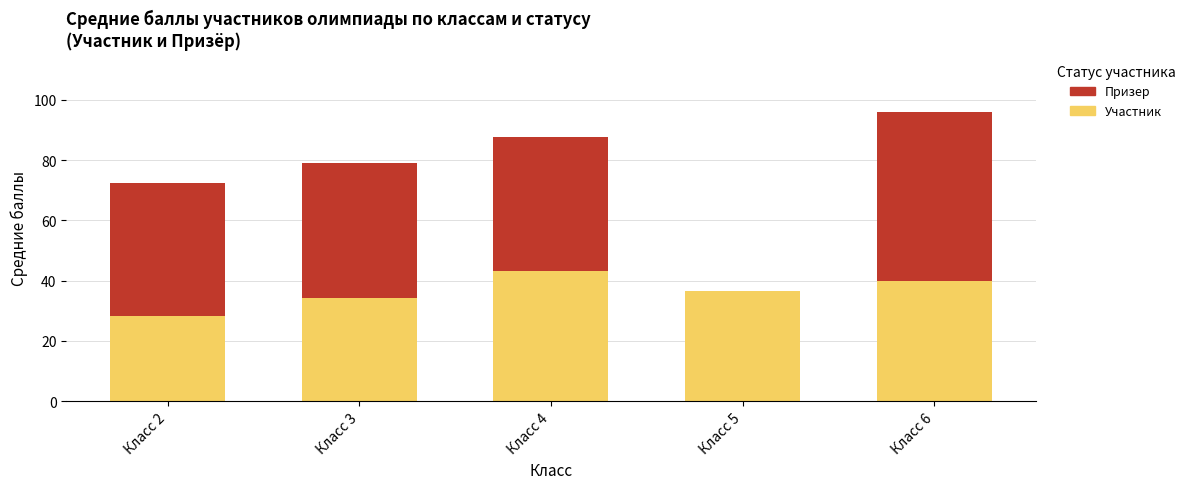

Which category has the highest value in the Участник series?

Класс 4